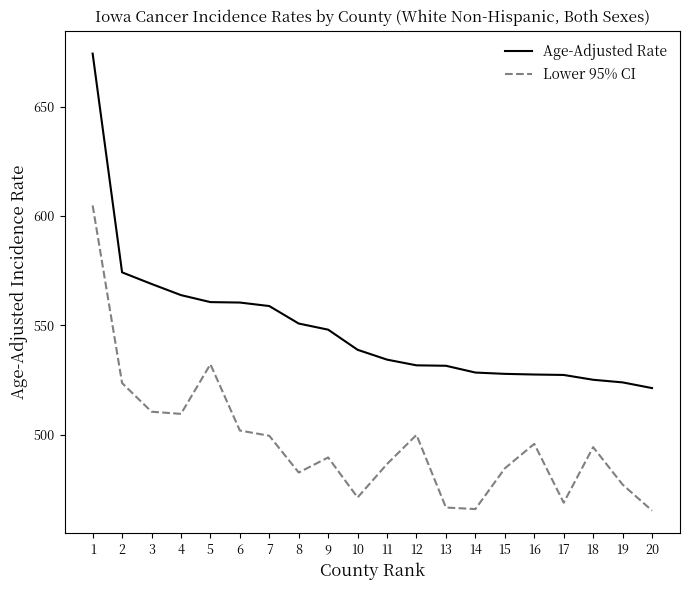

True or false: Age-Adjusted Rate and Lower 95% CI cross at least once.

False